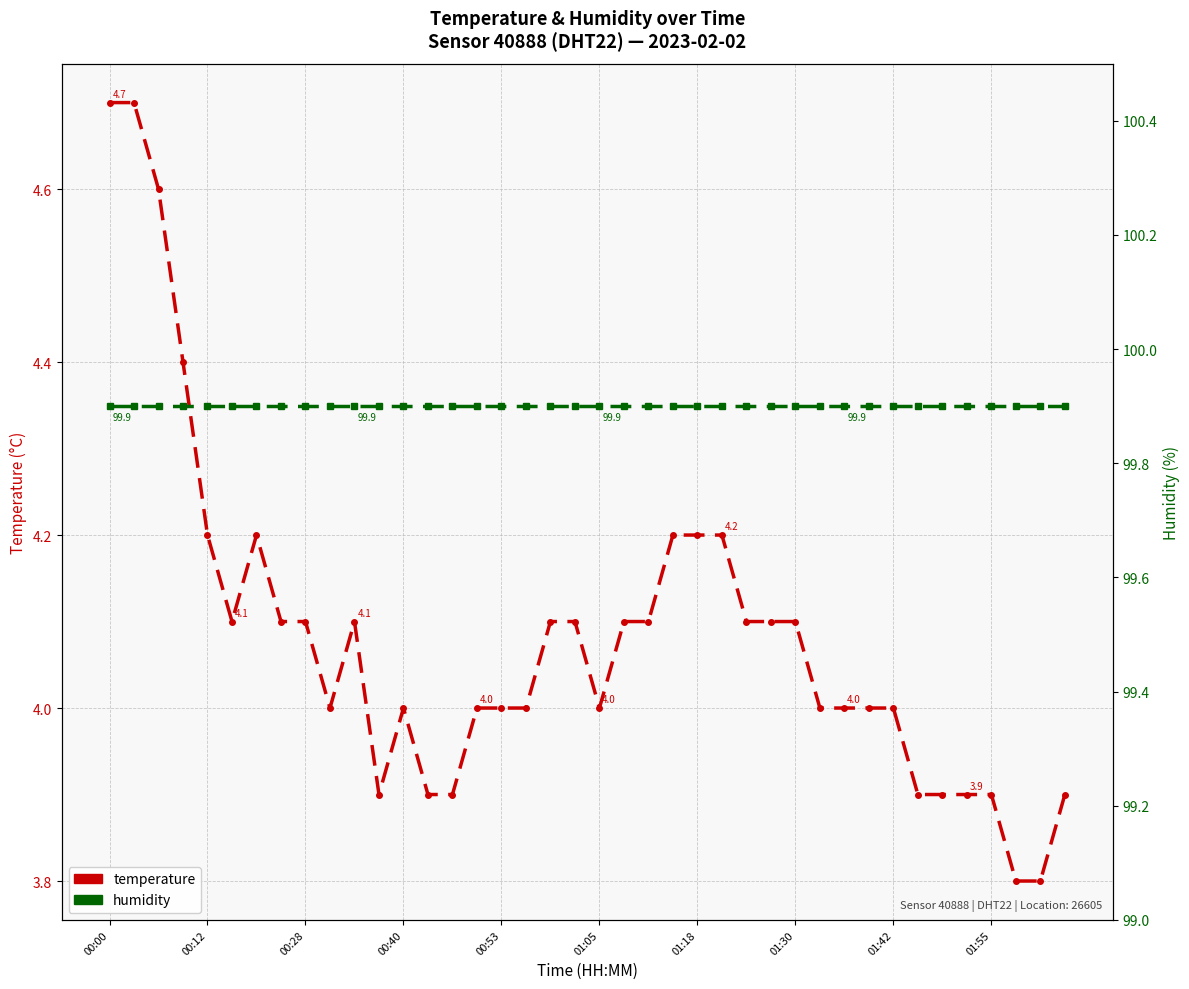

True or false: humidity and temperature cross at least once.

False